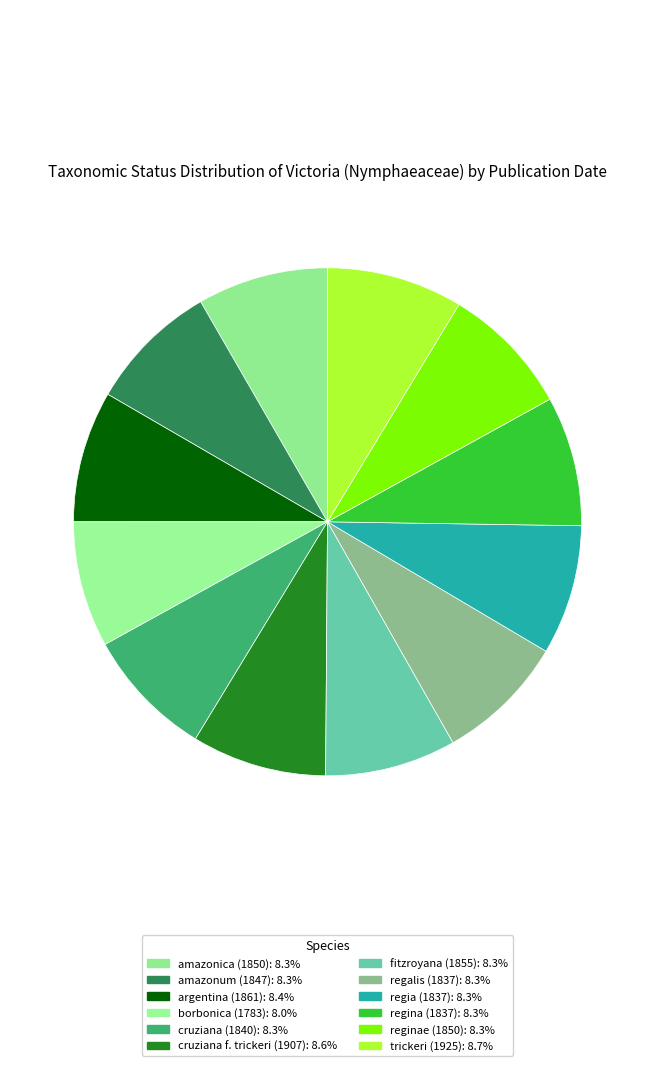

Is there a majority slice in this chart?

No